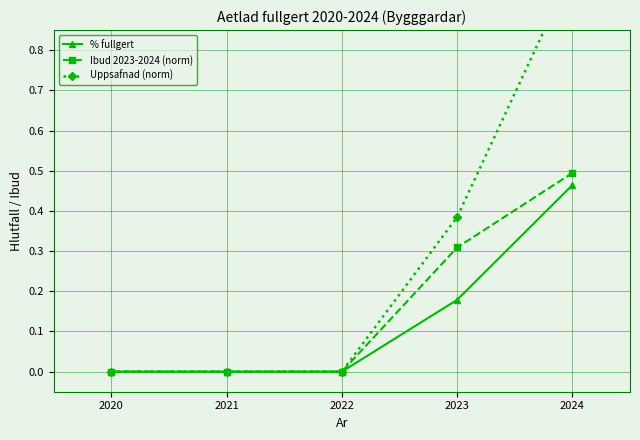

How many data points in % fullgert are above 0?

2